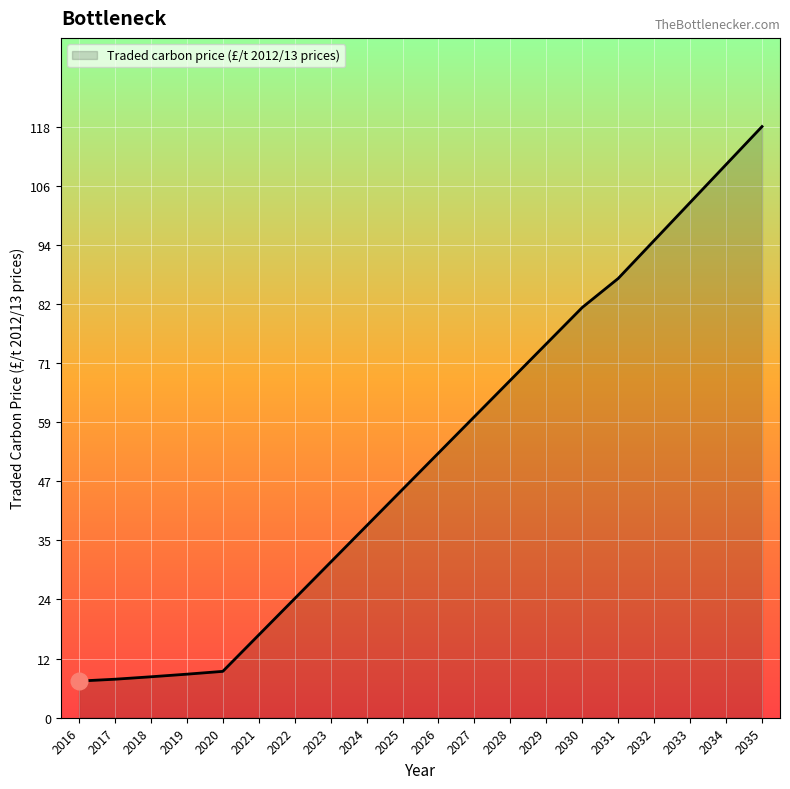

How many values exceed 52?

10